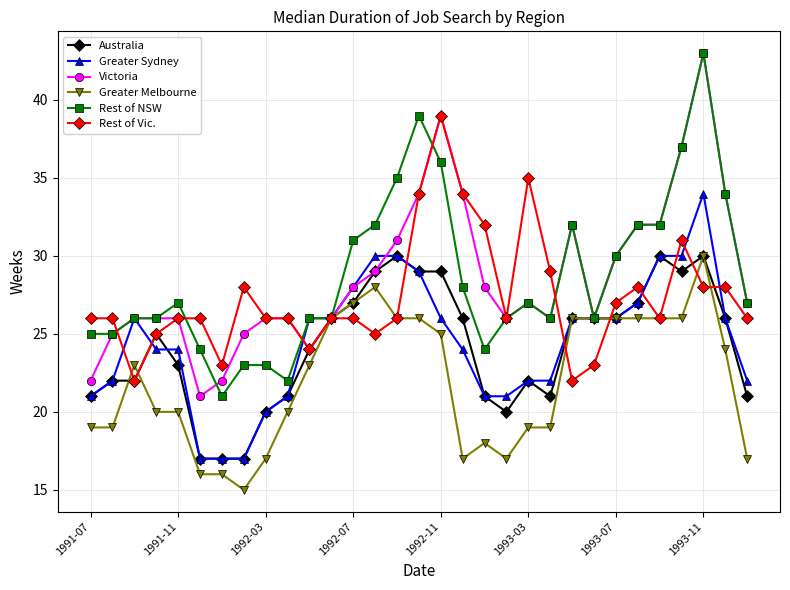

True or false: Rest of NSW has more than 2 interior local peaks.

True